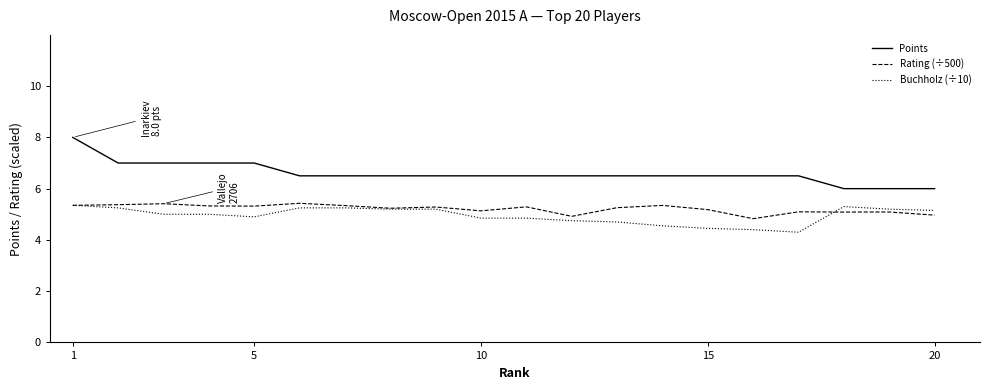

What is the average value of the Points series?

6.6